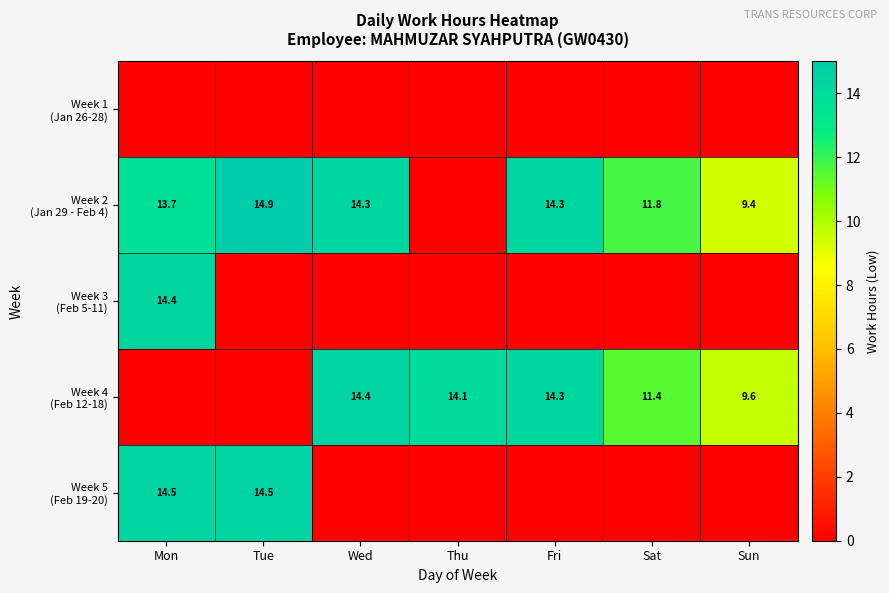

What is the average value of the Week 2 (Jan 29 - Feb 4) series?

11.2